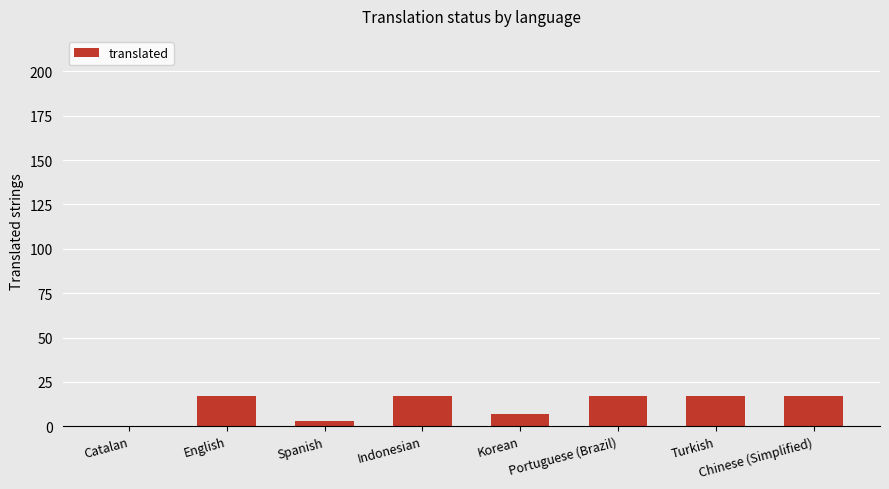

The chart shows a value of 17 at Portuguese (Brazil). True or false?

True